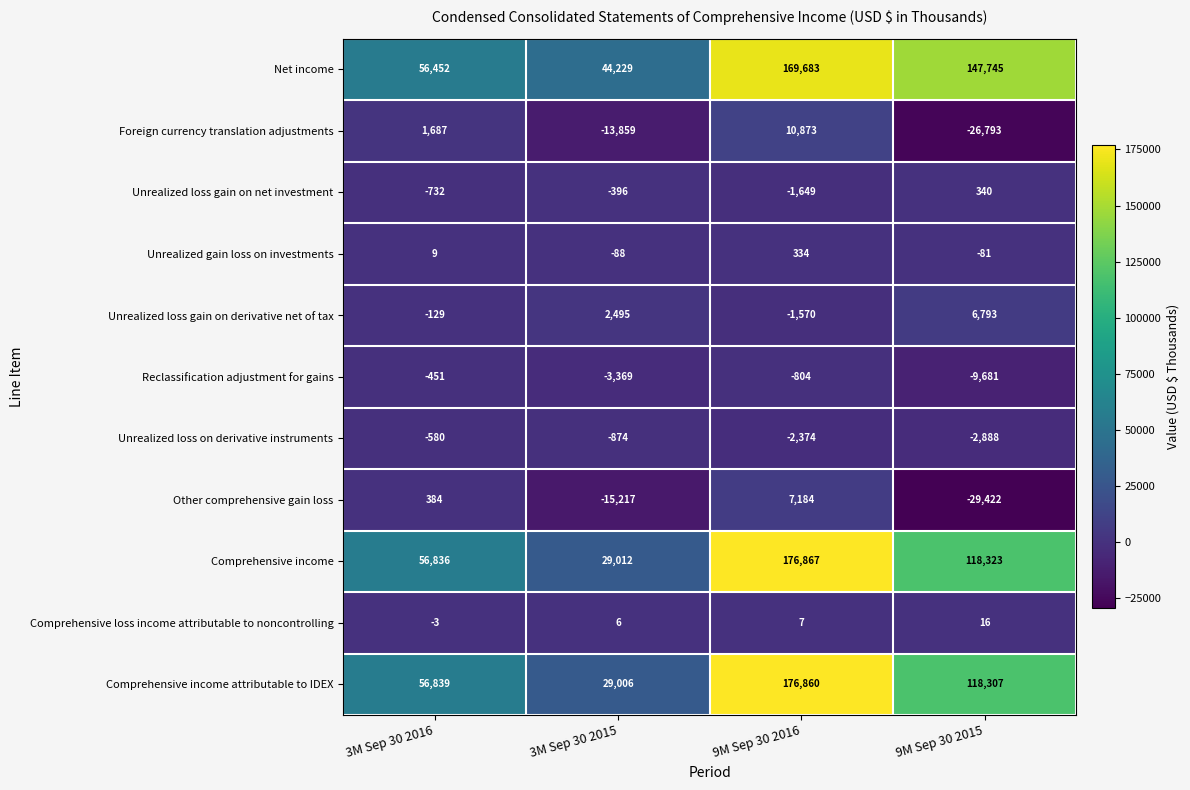

How many categories are shown in the chart?

4